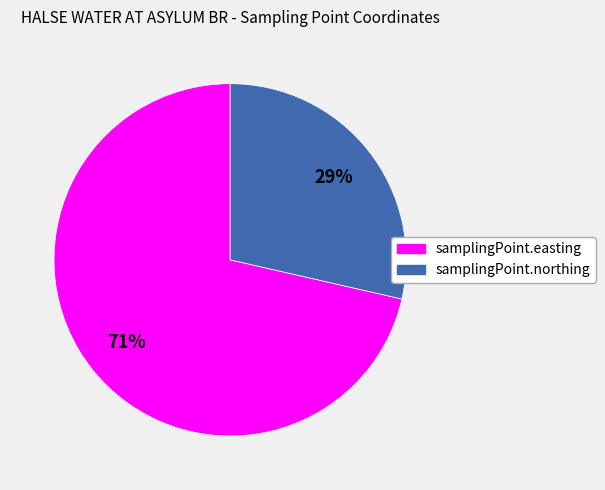

How many segments does this pie chart have?

2